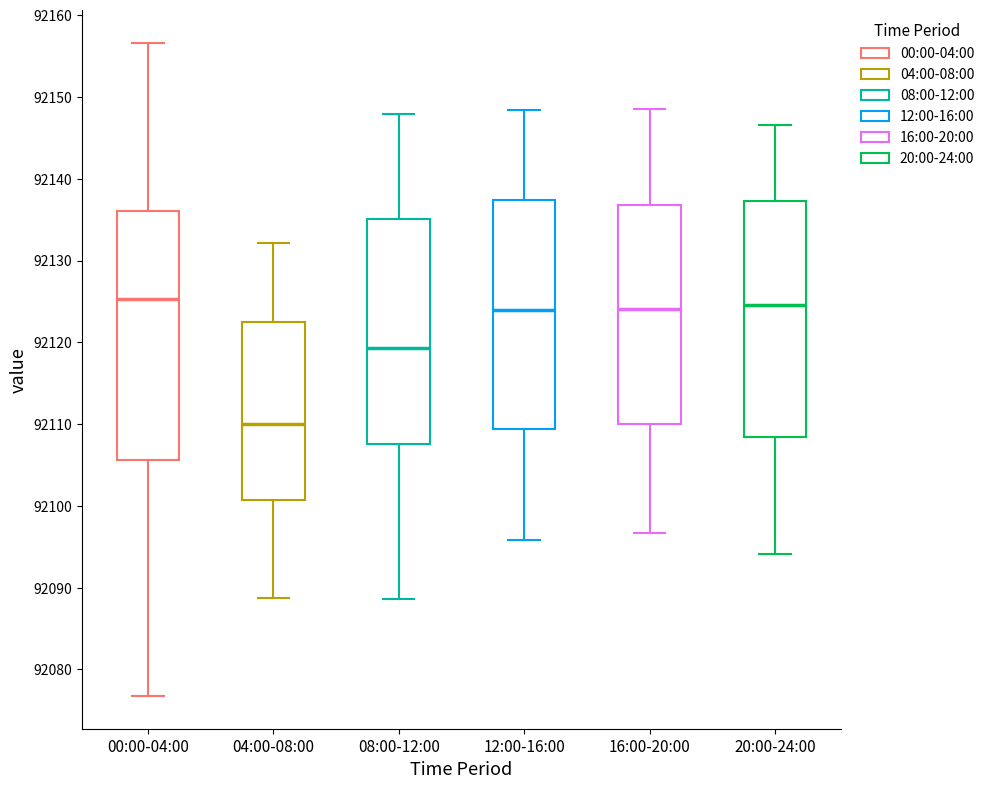

Reading left to right, read every box against the y-axis: the position of its median line, the range the box covers, and the ends of its whiskers. The values are not printed on the chart, so give them approximately, as read against the axis.

00:00-04:00: median 92125, box 92106 to 92136, whiskers 92077 to 92157
04:00-08:00: median 92110, box 92101 to 92123, whiskers 92089 to 92132
08:00-12:00: median 92119, box 92108 to 92135, whiskers 92089 to 92148
12:00-16:00: median 92124, box 92109 to 92137, whiskers 92096 to 92148
16:00-20:00: median 92124, box 92110 to 92137, whiskers 92097 to 92149
20:00-24:00: median 92125, box 92108 to 92137, whiskers 92094 to 92147